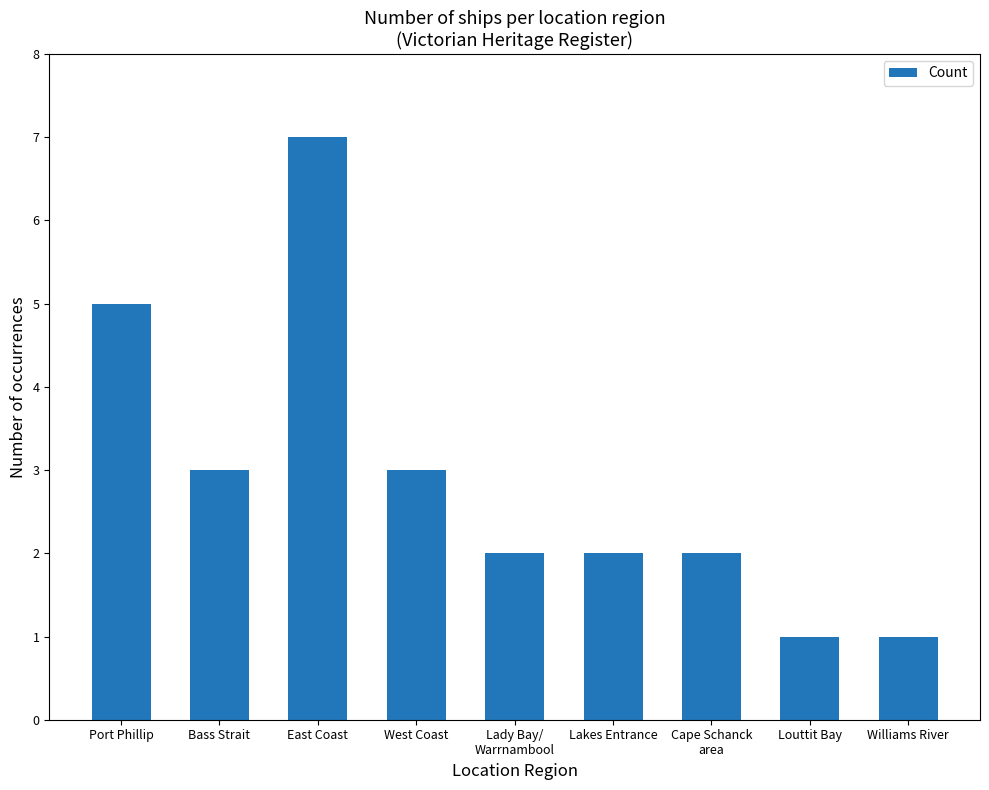

Count the number of data series in this chart.

1